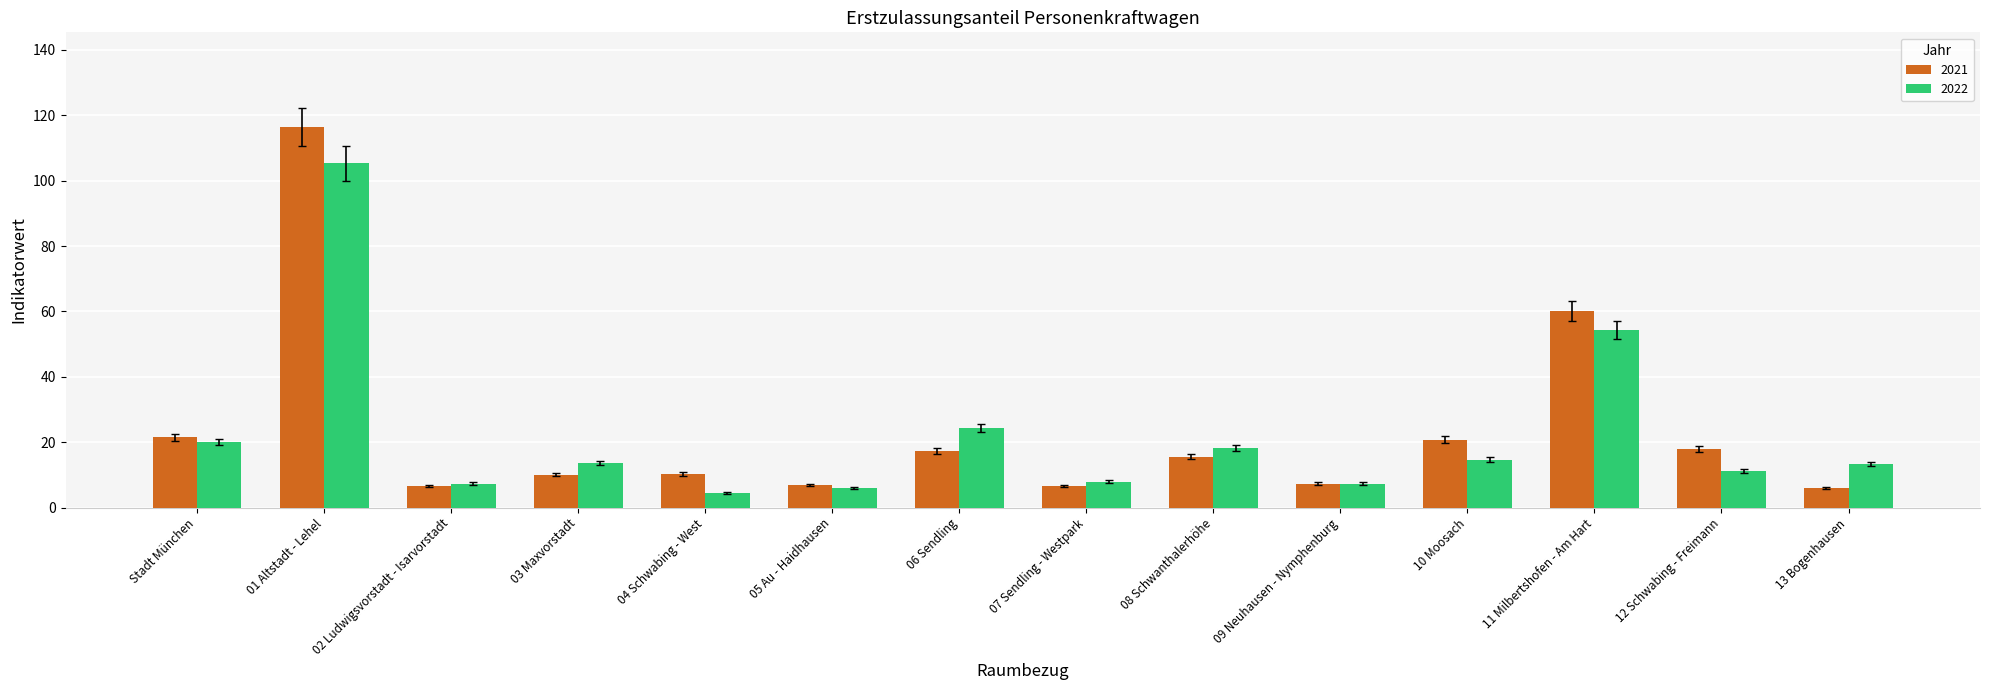

What is the total value across all series at 01 Altstadt - Lehel?

221.6